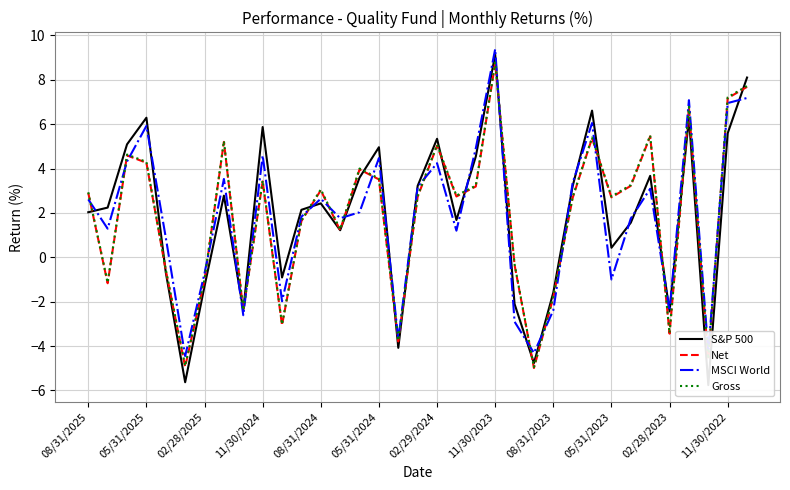

The Net series shows 5.1 at 08/31/2025. True or false?

False